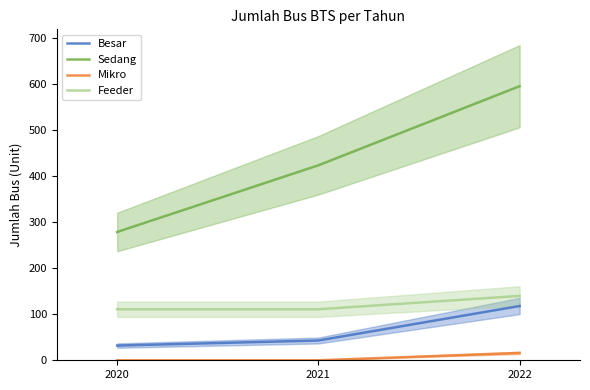

Is the value of Feeder at 2021 greater than the value of Mikro at 2022?

Yes